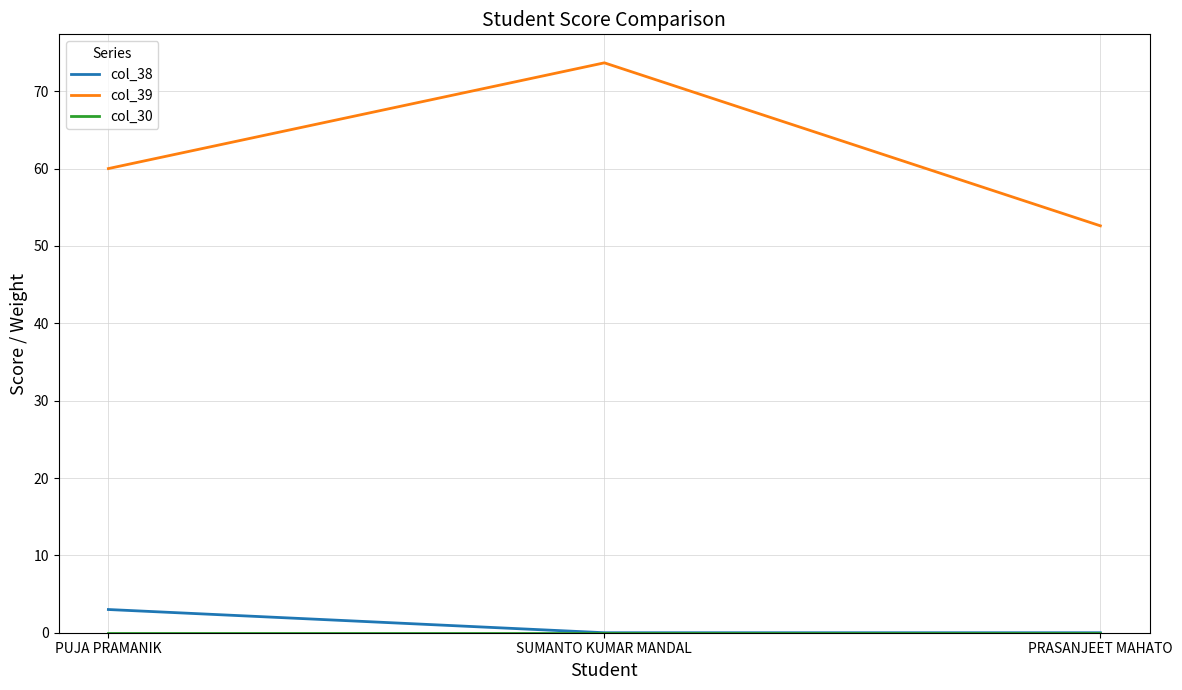

What is the sum of the col_39 values at PUJA PRAMANIK and PRASANJEET MAHATO?

112.6